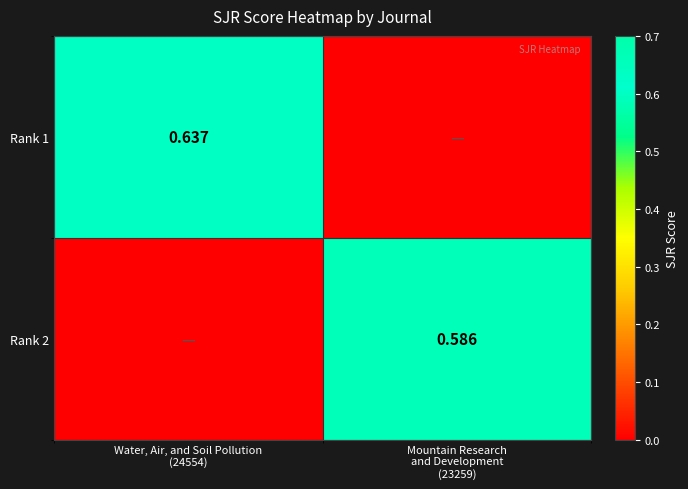

Between Water, Air, and Soil Pollution (24554) and Mountain Research and Development (23259), which series saw the biggest shift?

Rank 1